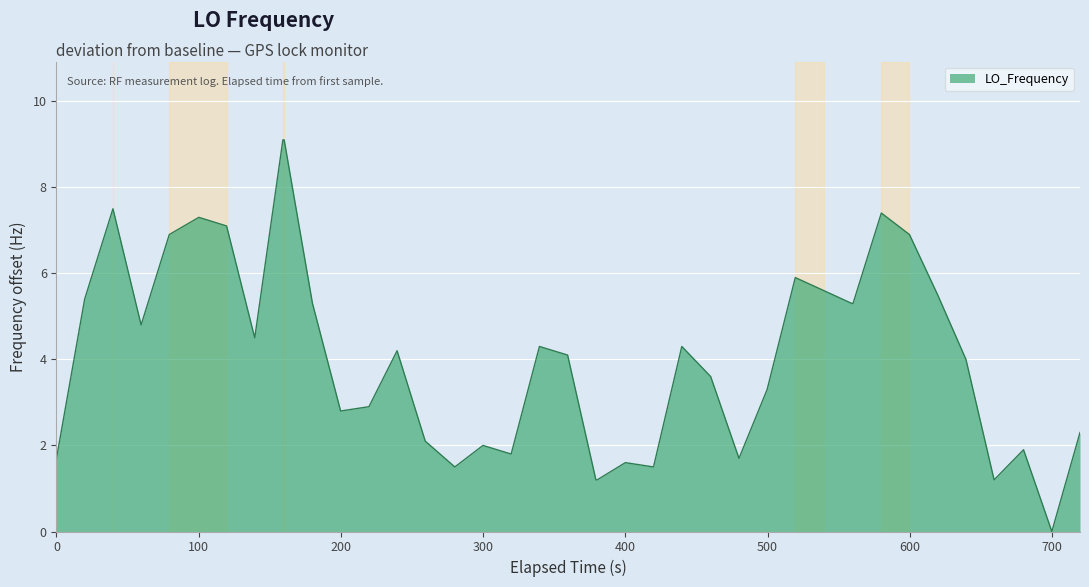

What is the greatest value displayed?

9.1